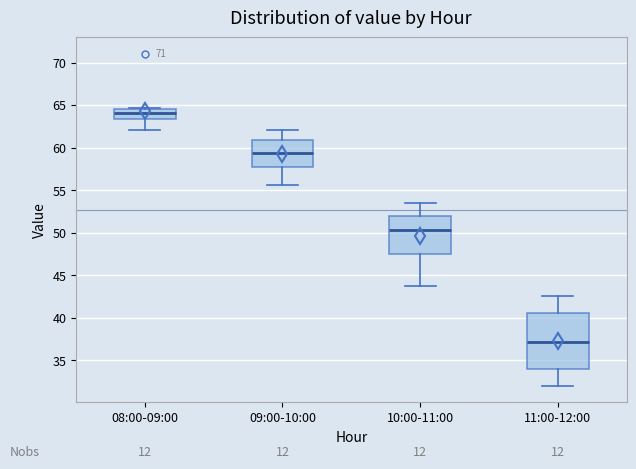

Which box's median line is the highest?

08:00-09:00